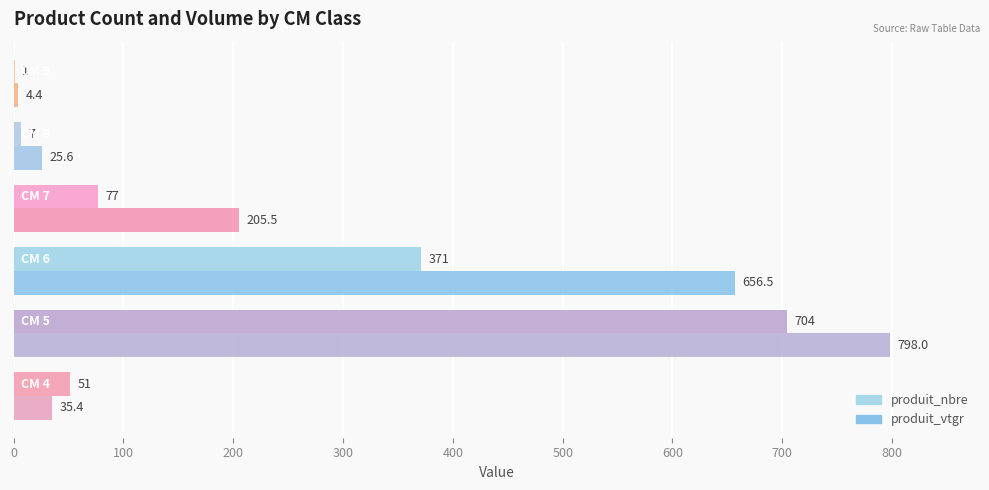

Count the number of categories in the chart.

6